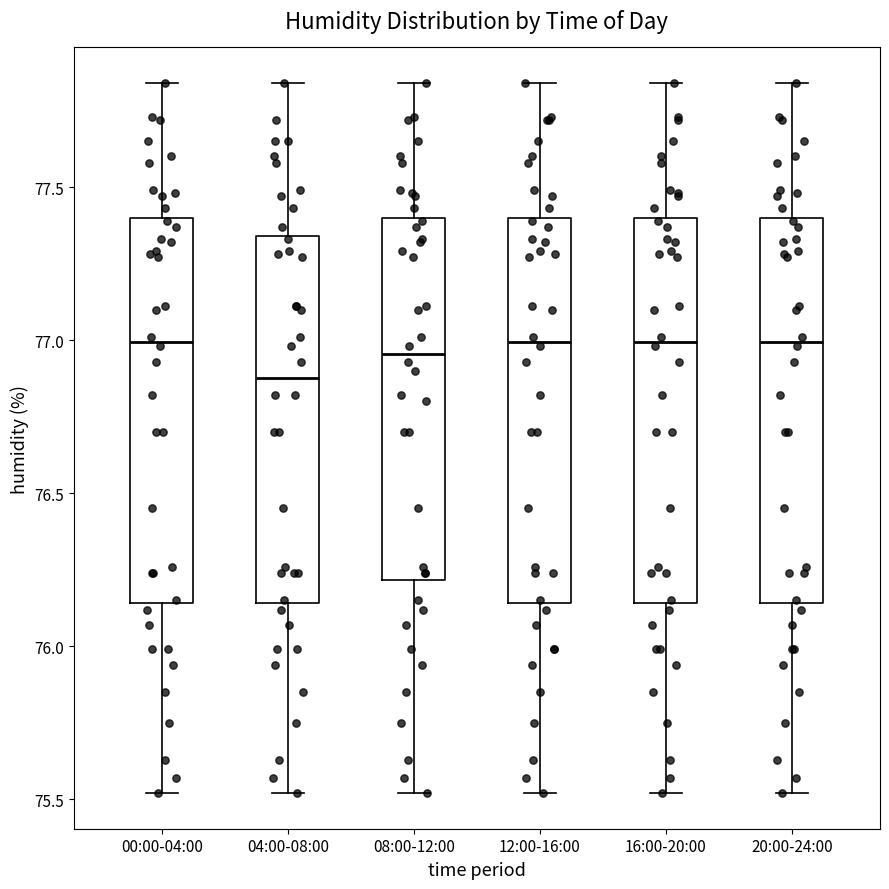

Reading left to right, transcribe this box plot: for each box, give where its median line is, the range the box spans, and where its two whiskers end, as read against the y-axis. The values are not printed on the chart, so give them approximately, as read against the axis.

00:00-04:00: median 77.00, box 76.15 to 77.40, whiskers 75.50 to 77.85
04:00-08:00: median 76.90, box 76.15 to 77.35, whiskers 75.50 to 77.85
08:00-12:00: median 76.95, box 76.20 to 77.40, whiskers 75.50 to 77.85
12:00-16:00: median 77.00, box 76.15 to 77.40, whiskers 75.50 to 77.85
16:00-20:00: median 77.00, box 76.15 to 77.40, whiskers 75.50 to 77.85
20:00-24:00: median 77.00, box 76.15 to 77.40, whiskers 75.50 to 77.85